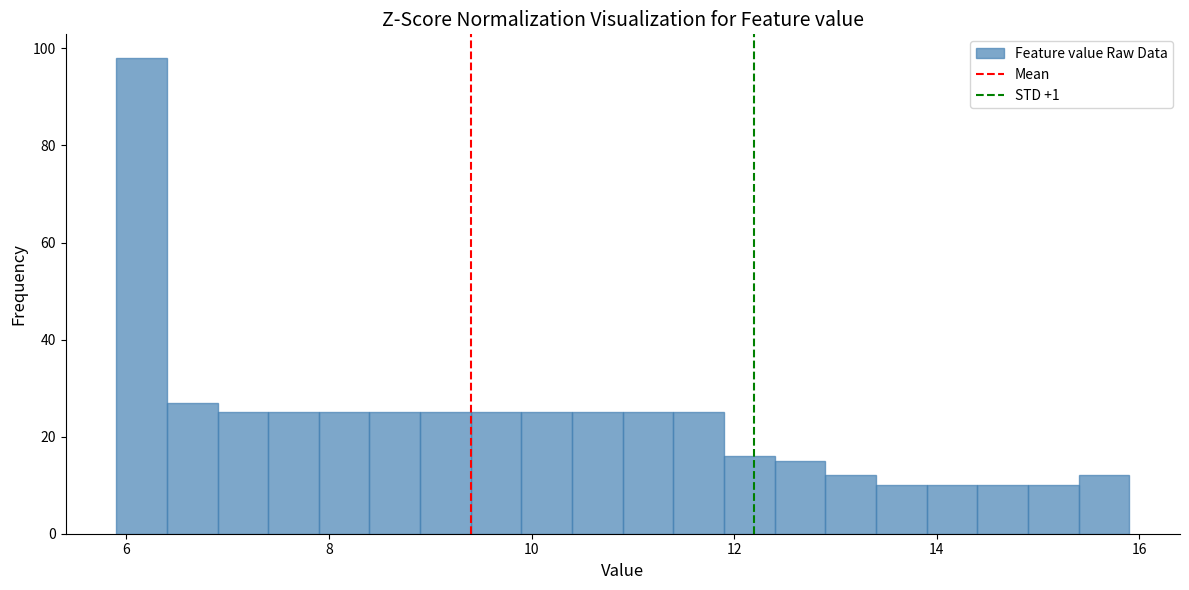

Around what value on the x-axis is the tallest bar? Give the approximate position of its centre, as read against the axis.

6.2